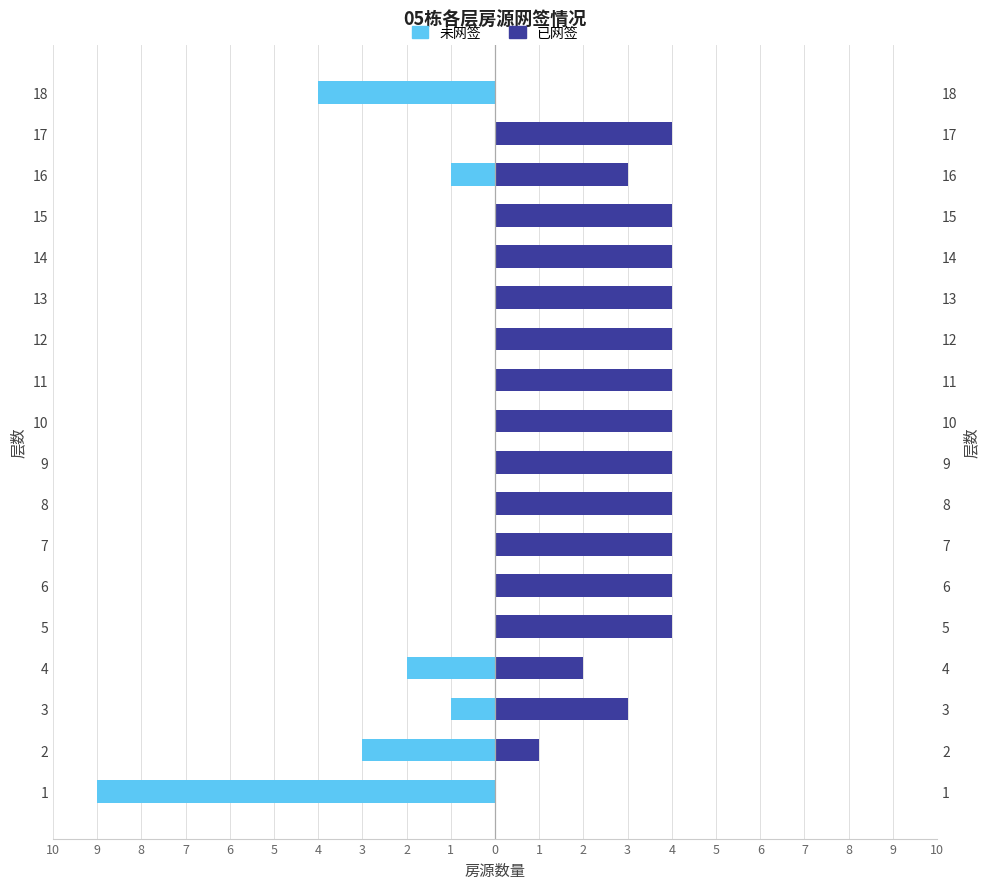

Reading left to right, list all the values displayed in this chart.

未网签: -9	-3	-1	-2	0	0	0	0	0	0	0	0	0	0	0	-1	0	-4
已网签: 0	1	3	2	4	4	4	4	4	4	4	4	4	4	4	3	4	0